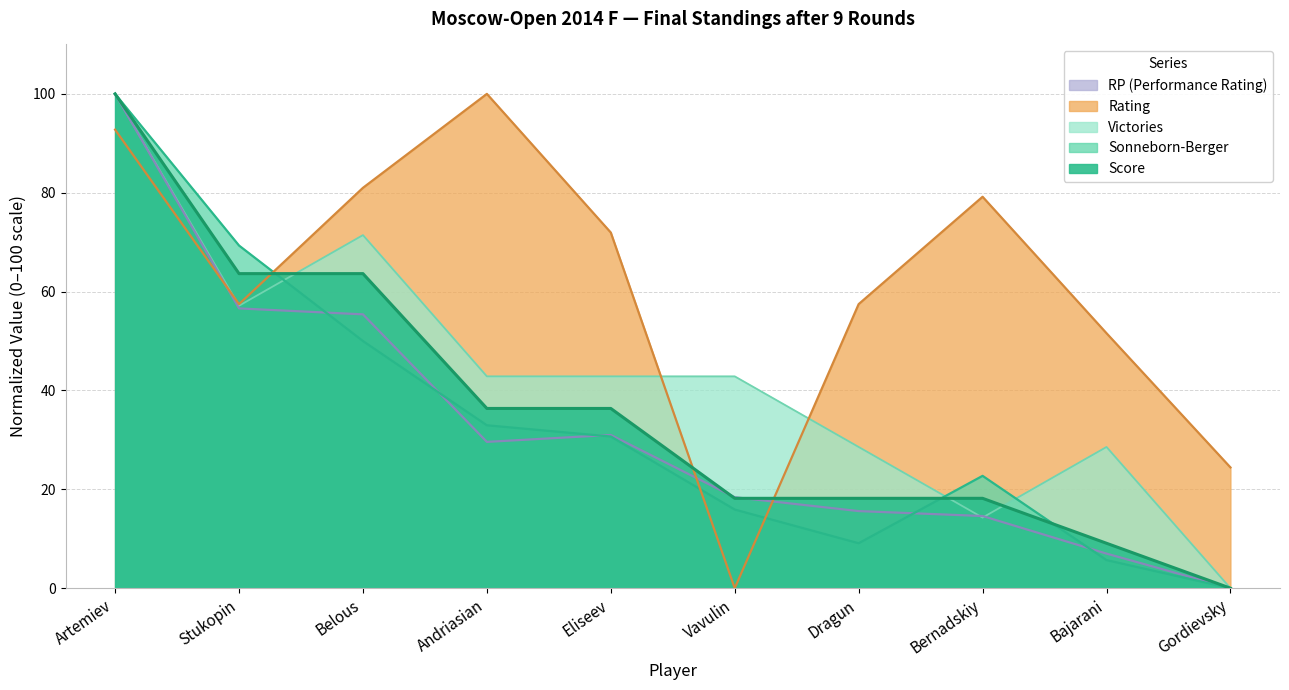

What is the label of the 6th point from the right?

Eliseev